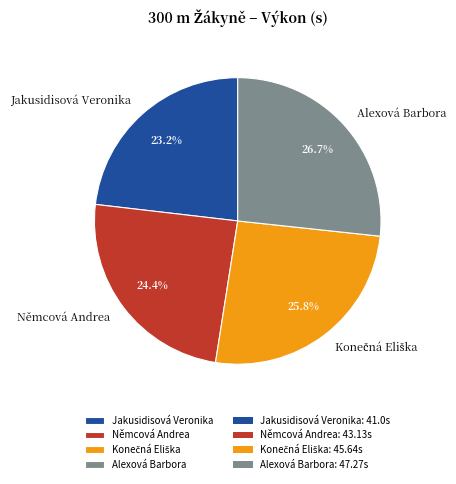

Combined, do Alexová Barbora and Jakusidisová Veronika account for over 50%?

No